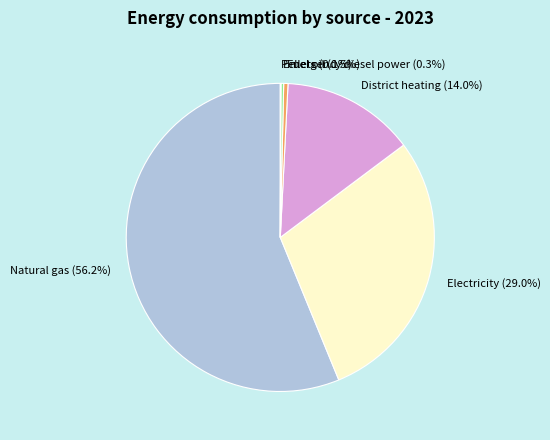

What is the ratio of the value at Electricity (29.0%) to the value at Natural gas (56.2%)?

0.5